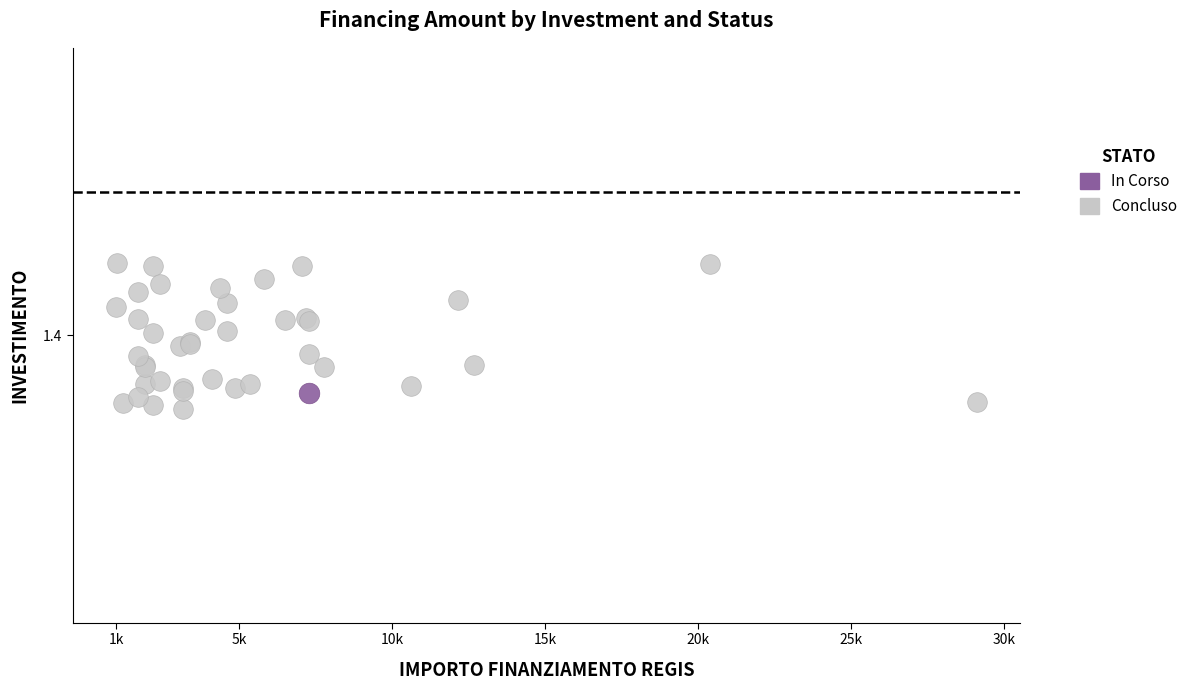

What are all the series names shown in the legend?

In Corso, Concluso